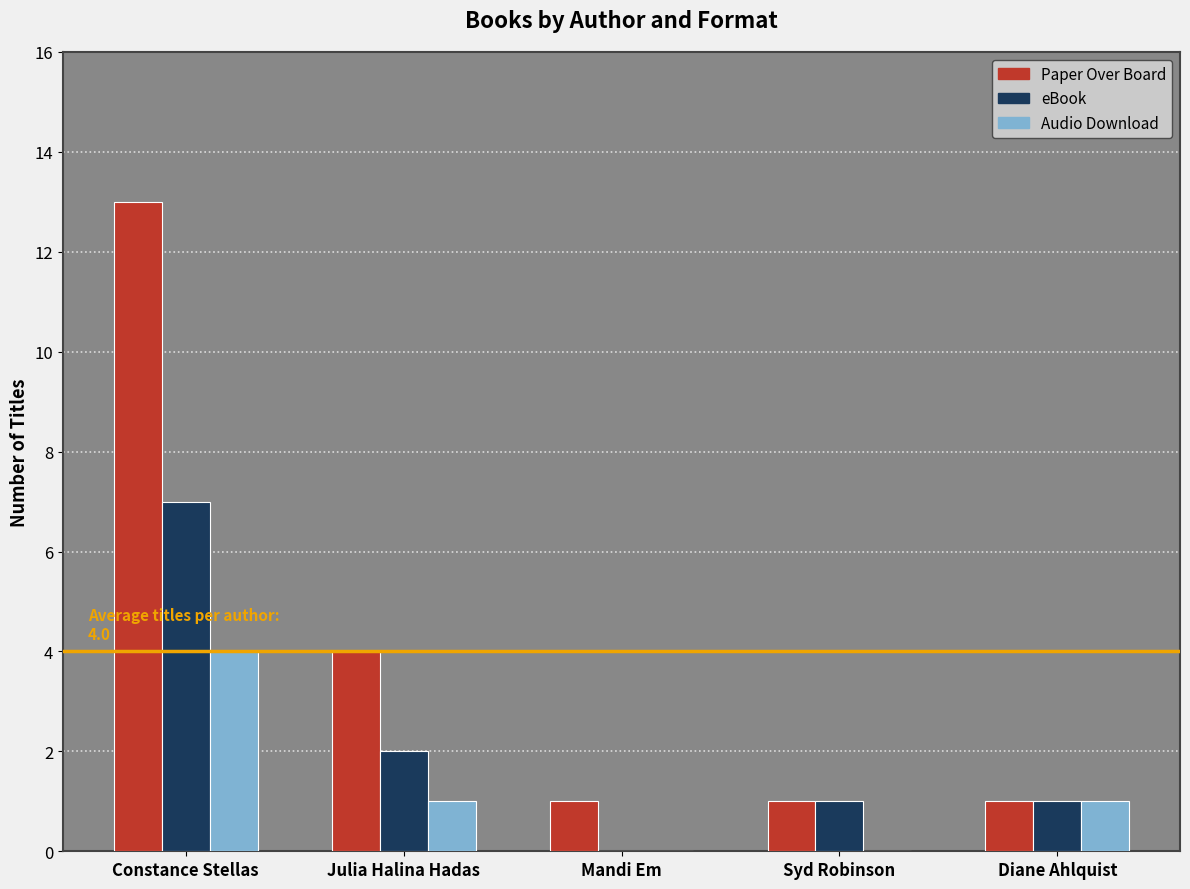

Which series changed the most between Constance Stellas and Julia Halina Hadas?

Paper Over Board